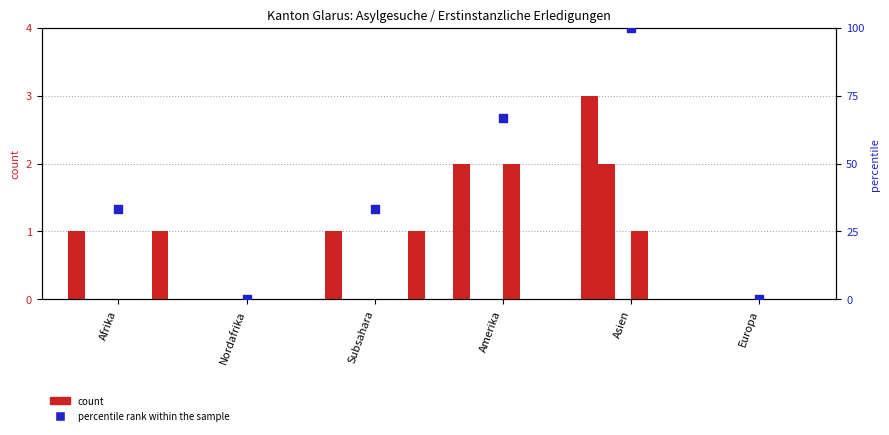

Is the value of Total Erledigungen at Amerika greater than the value of Nichteintreten mit VA at Subsahara?

Yes